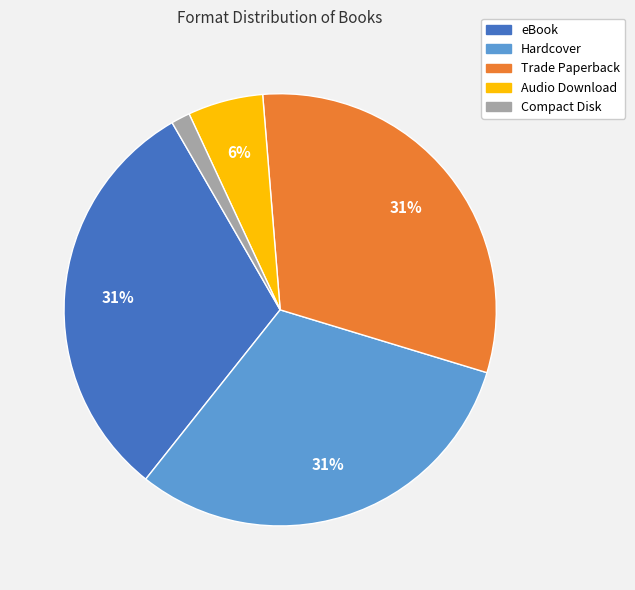

Is there a majority slice in this chart?

No